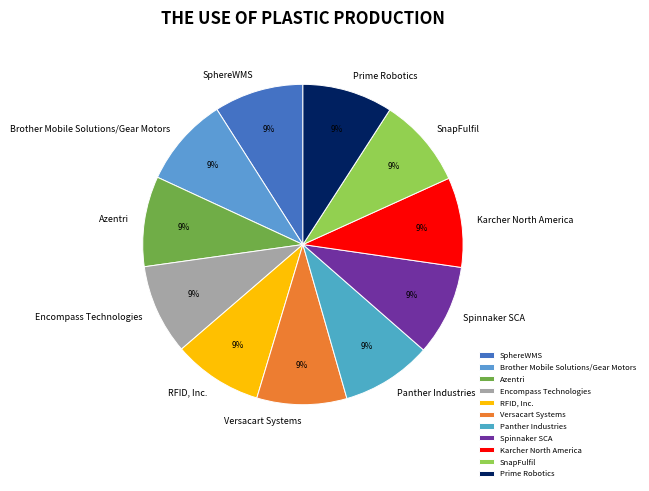

To the nearest percent, what portion does Encompass Technologies represent?

9%